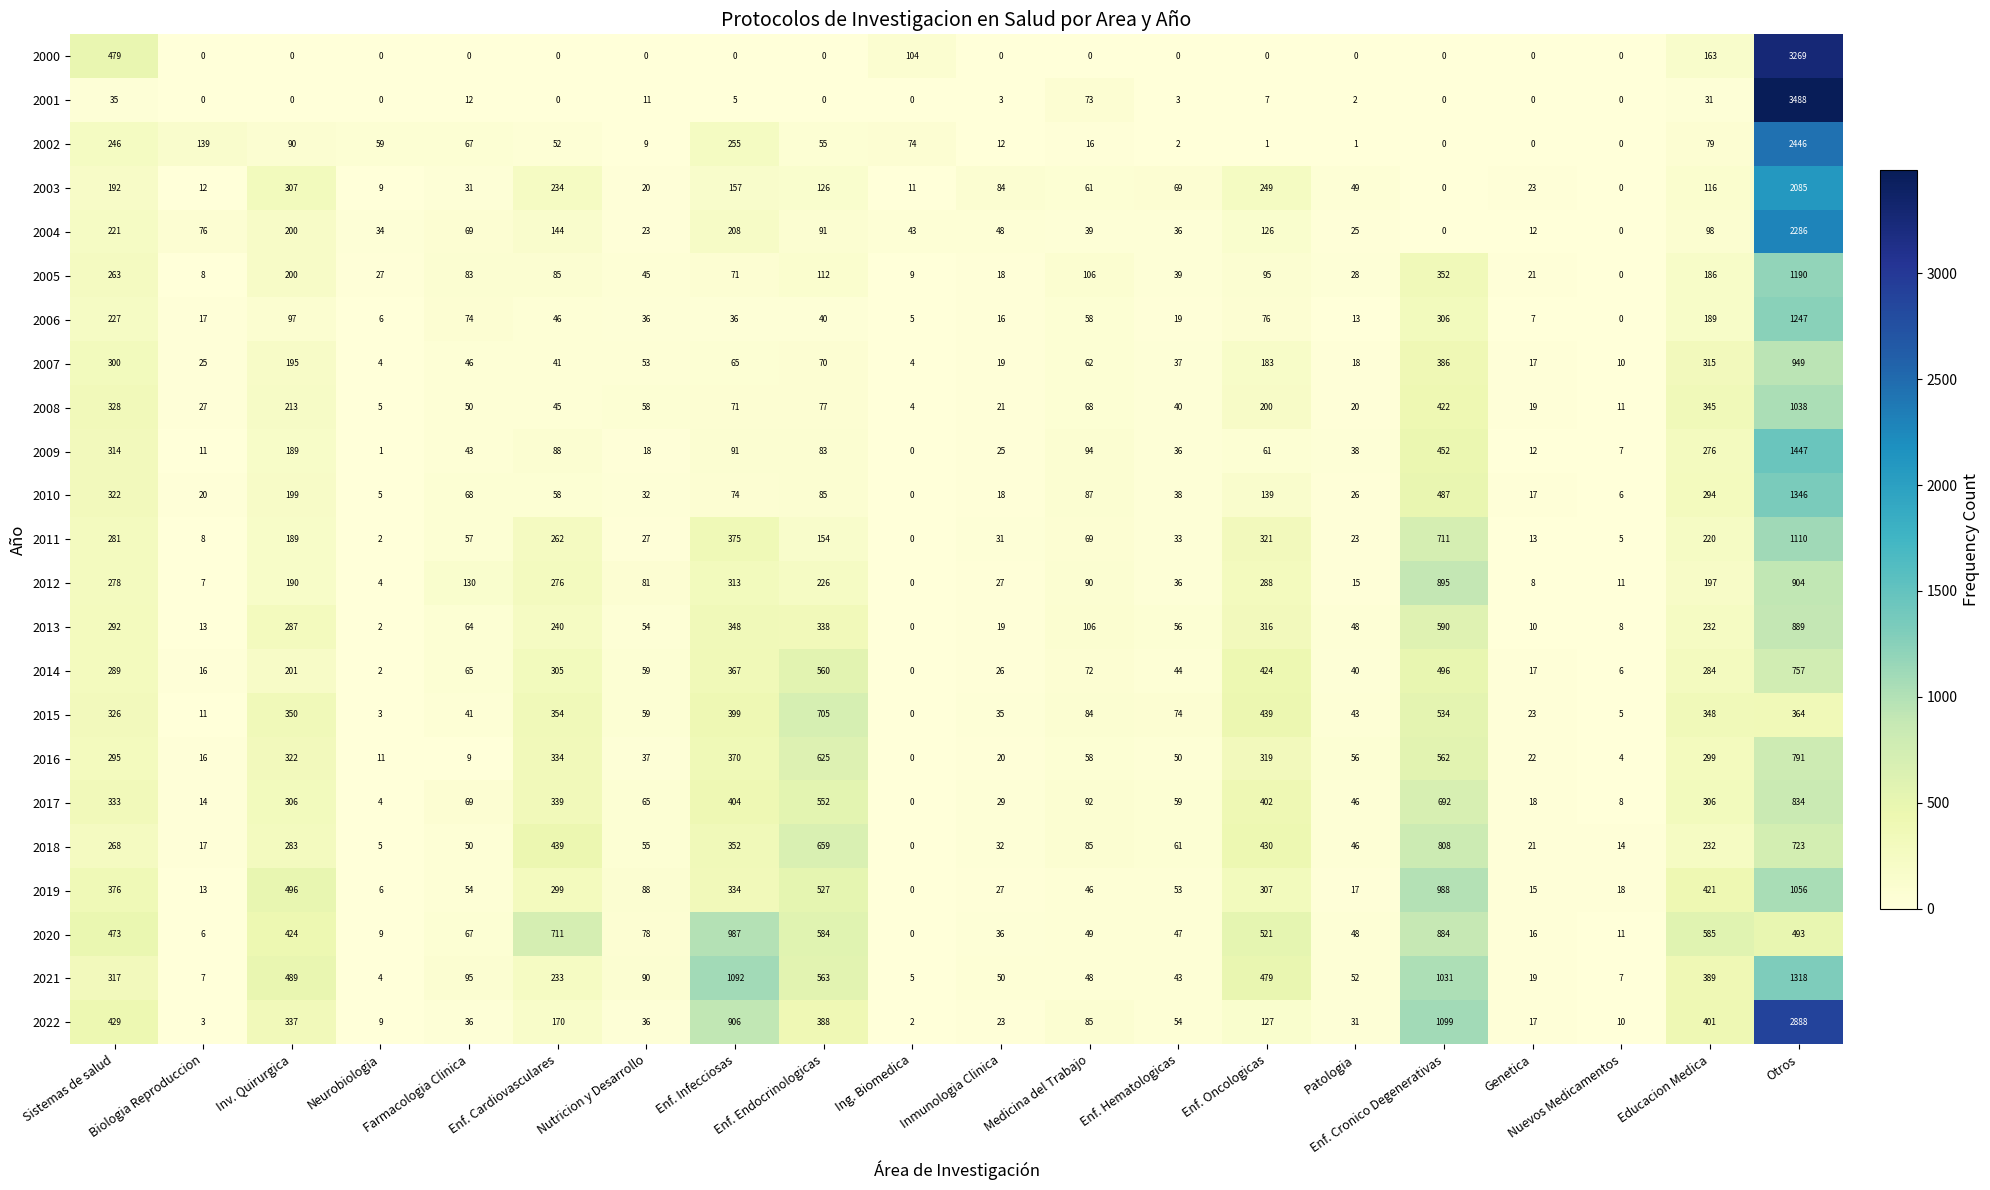

Is the value of 2006 at Enf. Cronico Degenerativas greater than the value of 2012 at Sistemas de salud?

Yes